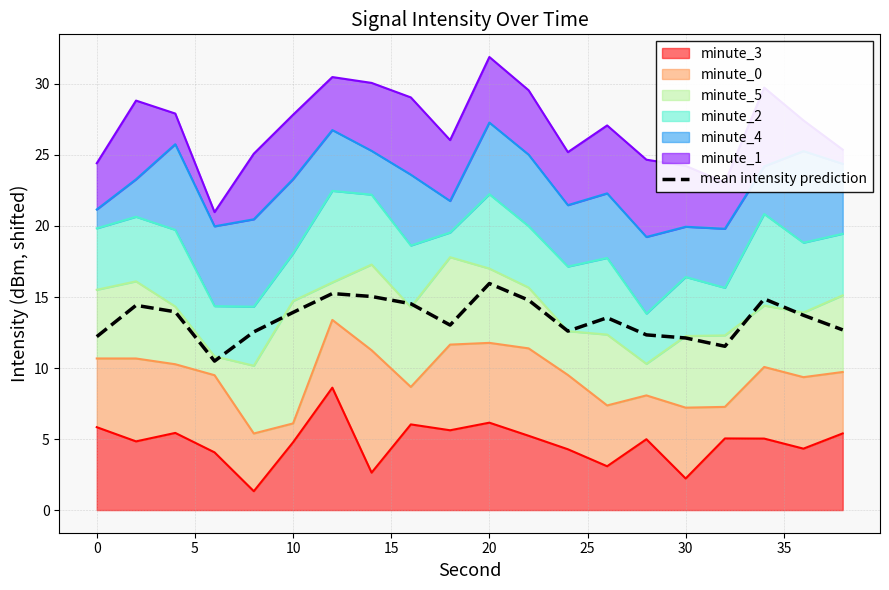

How many interior local peaks (higher than both neighbors) does the data have?

5